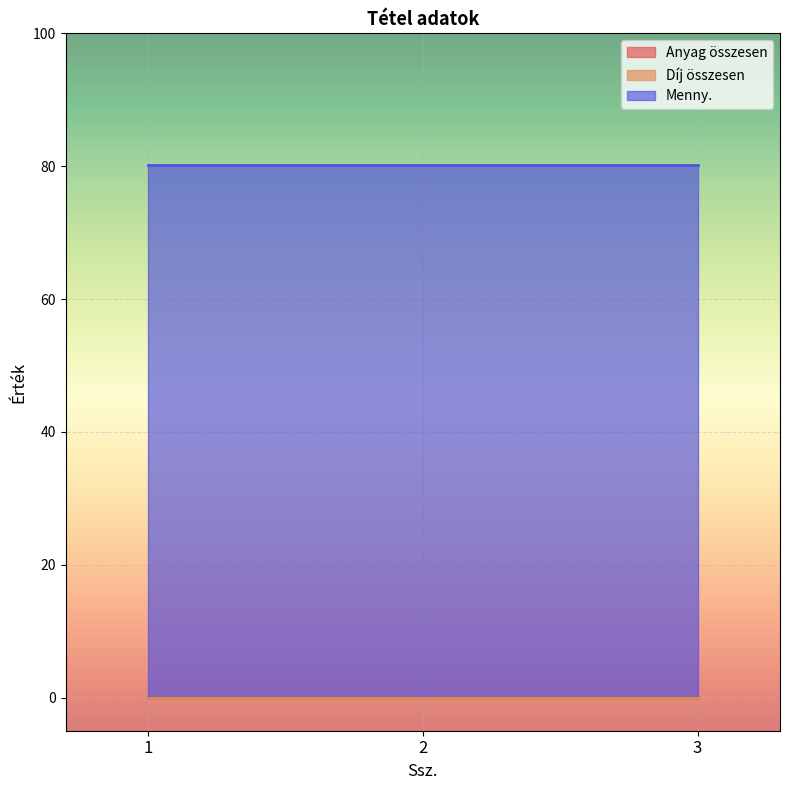

Does the chart display data point markers on the line(s)?

No